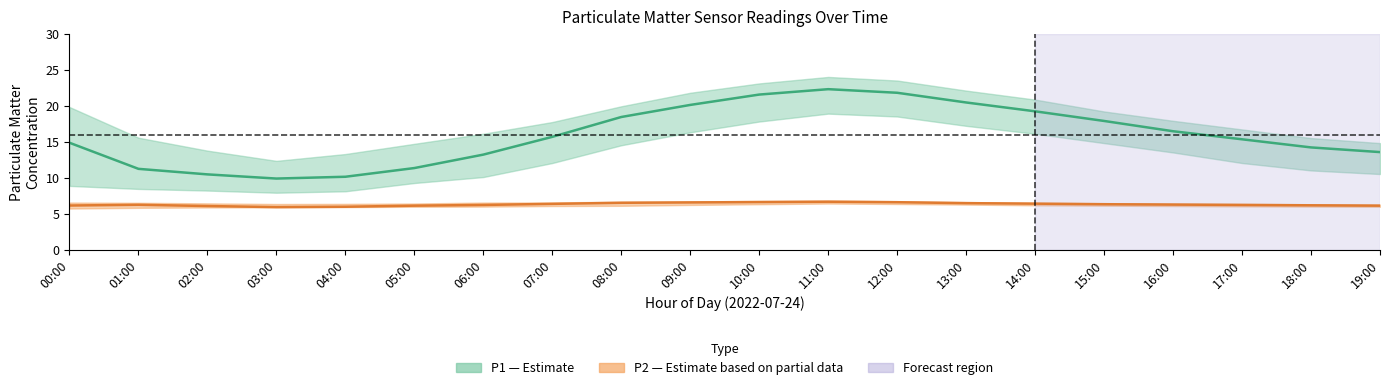

Is it true that P1_upper equals 26.0 at 05:00?

False